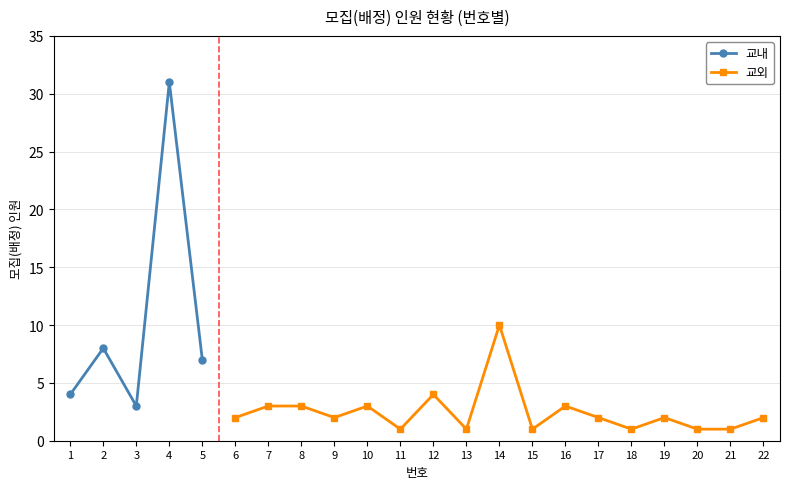

True or false: 교내 has more than 1 points higher than both neighbors.

True